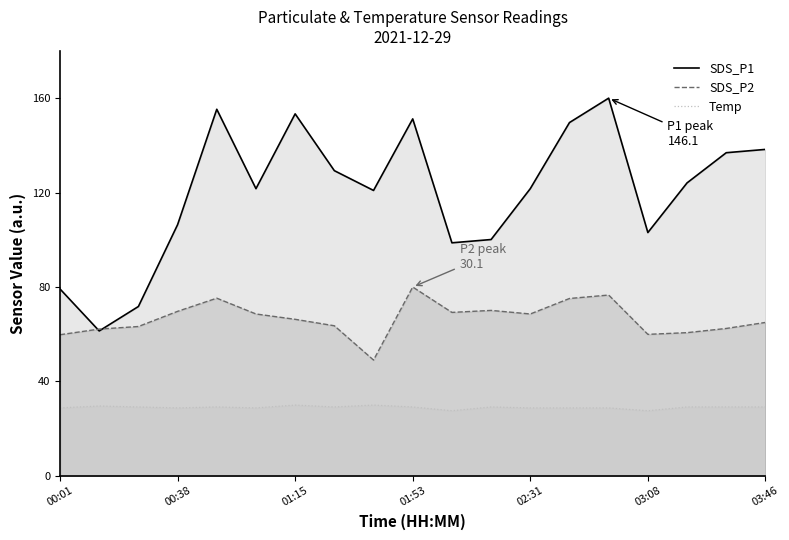

Where is SDS_P1 nearest to the value 110?

00:38